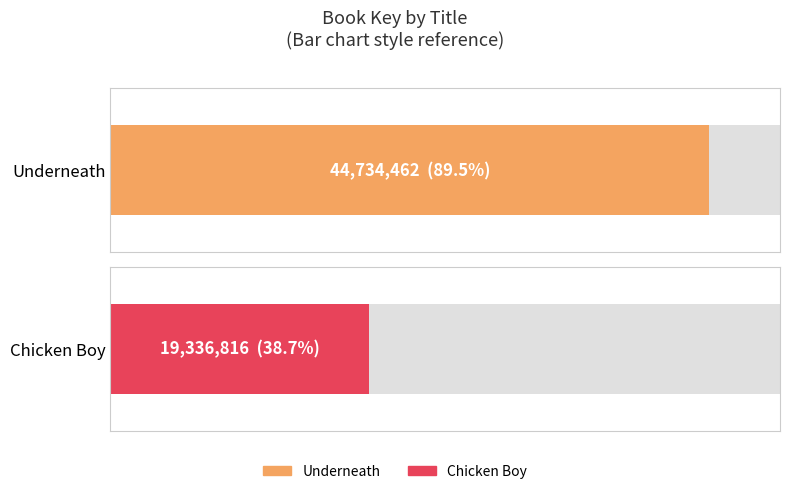

What is the label of the 1st bar from the right?

Chicken Boy